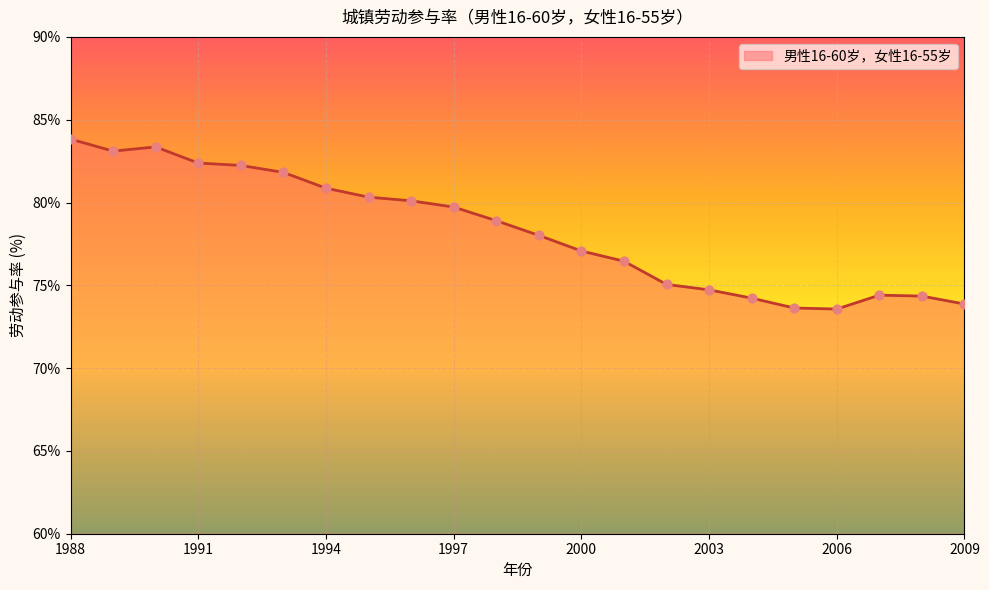

What is the maximum value shown in the chart?

83.8